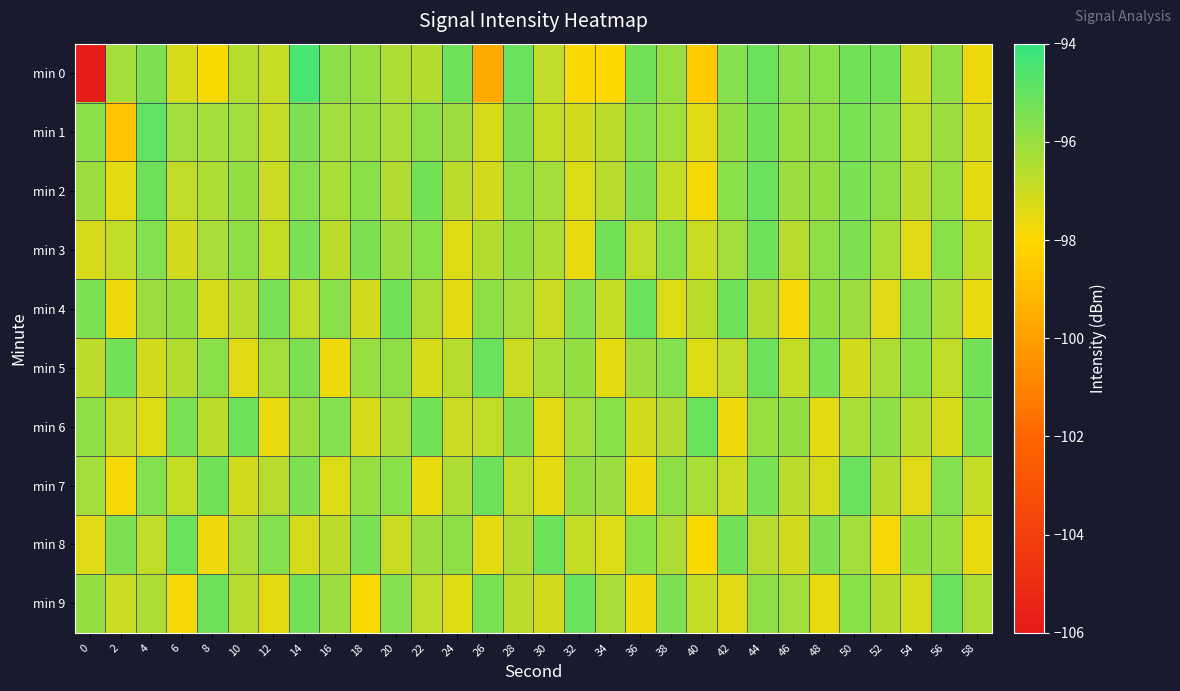

Rank the series at 44 from highest to lowest value.

min 2, min 0, min 3, min 5, min 1, min 7, min 9, min 6, min 4, min 8